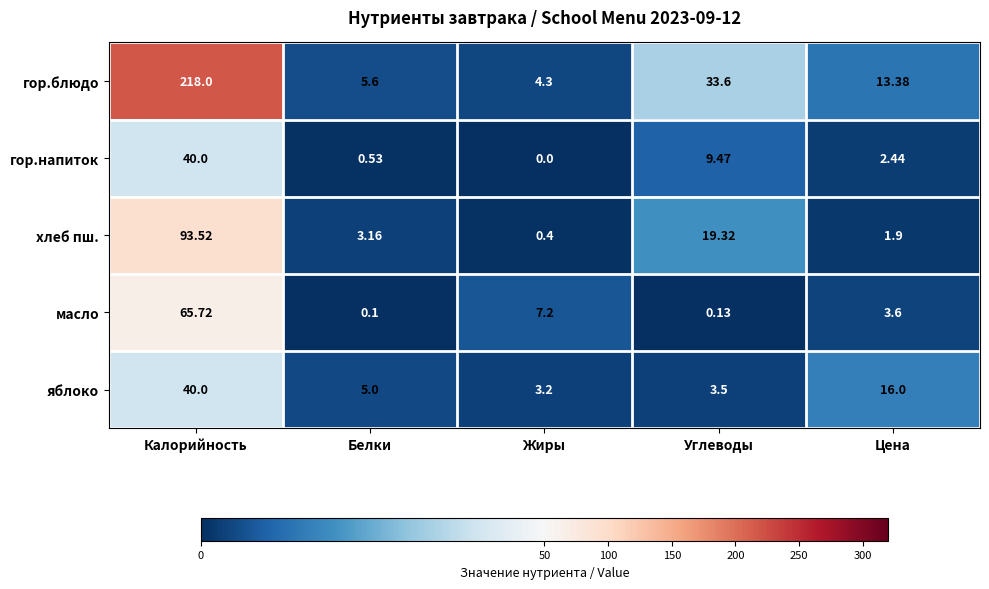

At how many categories does at least one series exceed 217?

1